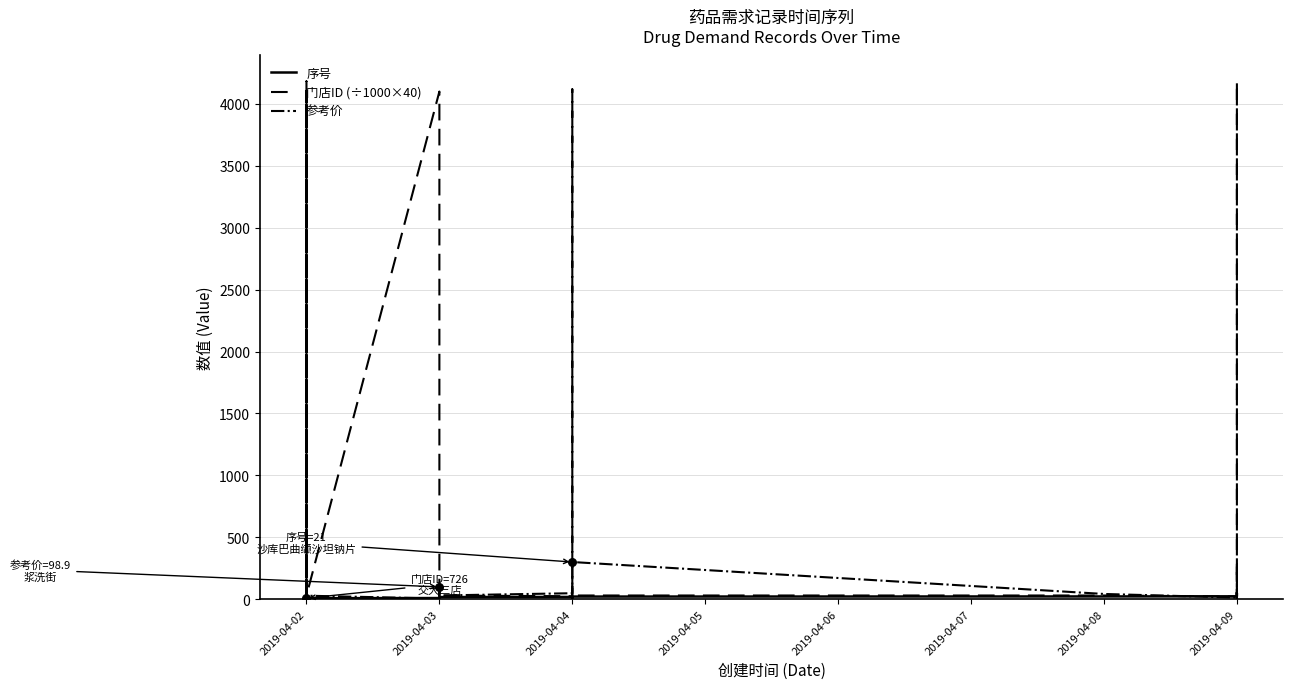

Which series has the largest Y range (max minus min)?

门店ID (÷1000×40)